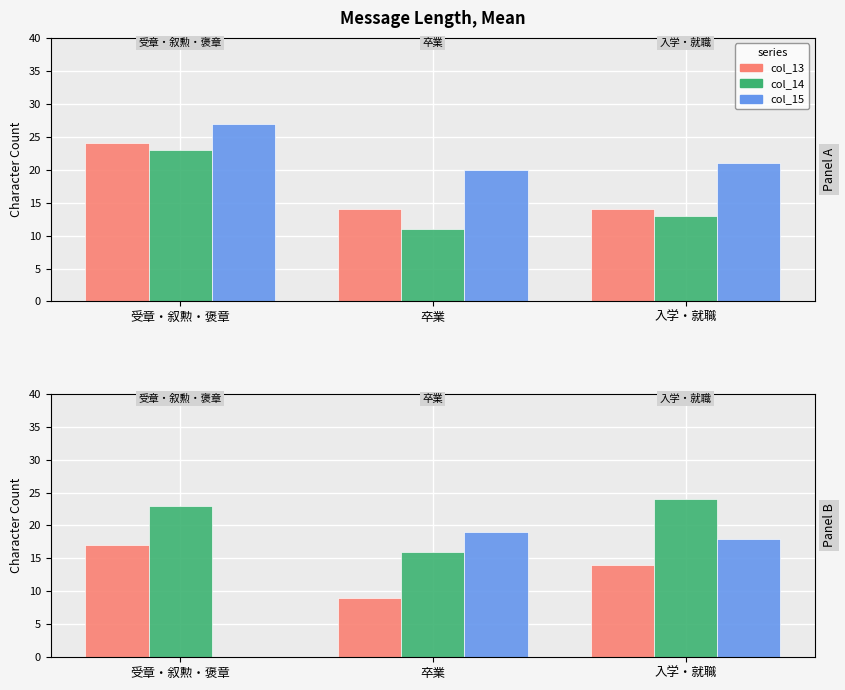

How many data points in col_14 are less than 23?

1